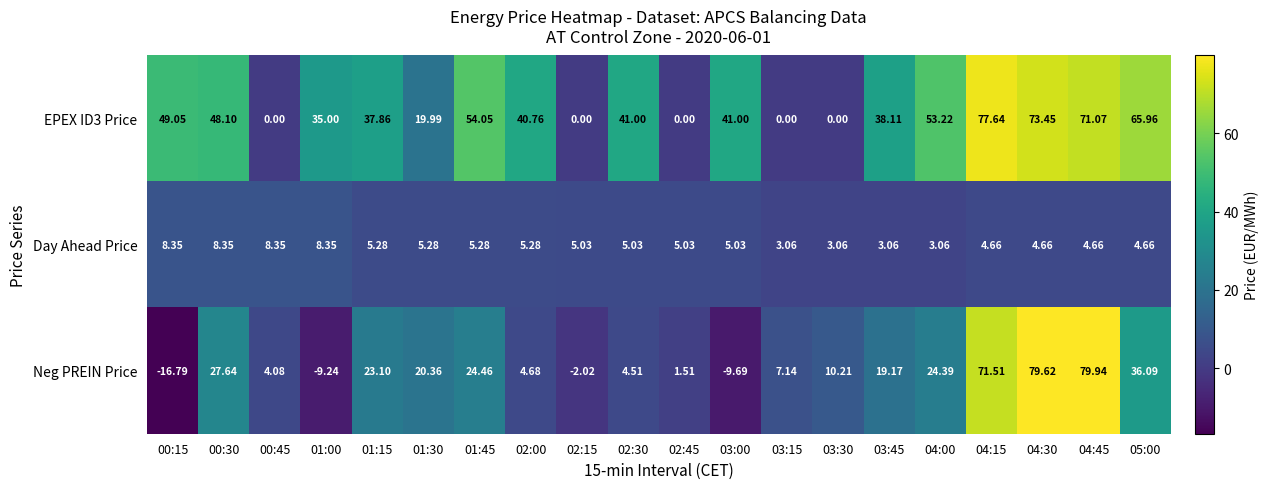

How many data points in Neg PREIN Price are above 19?

10